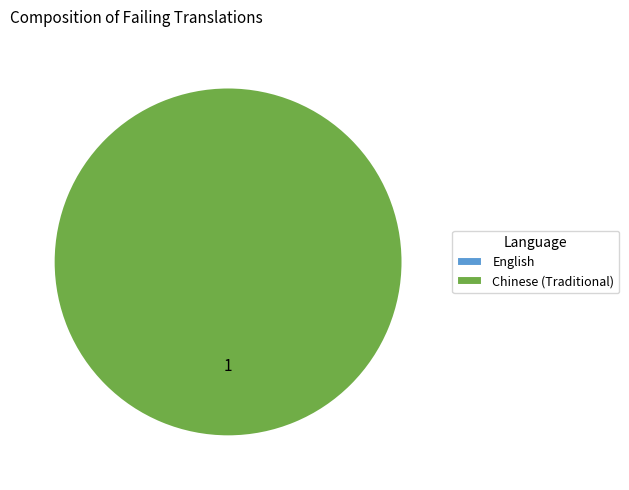

True or false: Chinese (Traditional) accounts for 100% of the total.

True